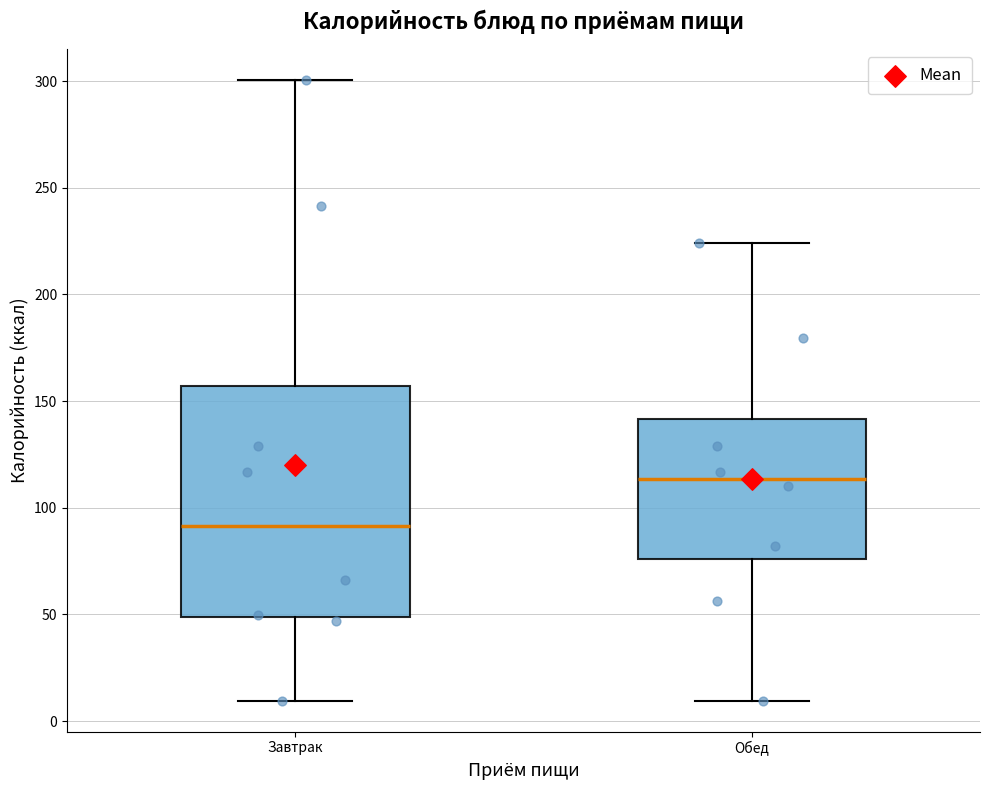

Which box's median line is the lowest?

Завтрак